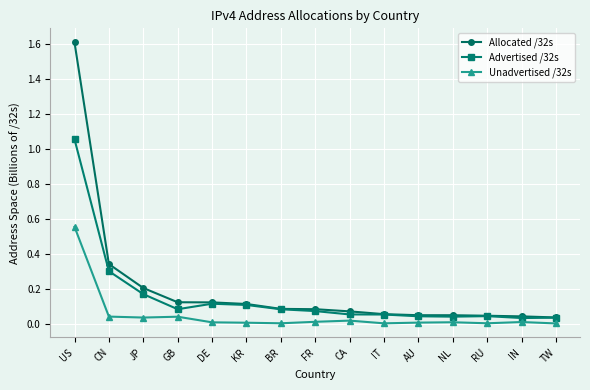

Which series has the widest spread of values?

Allocated /32s